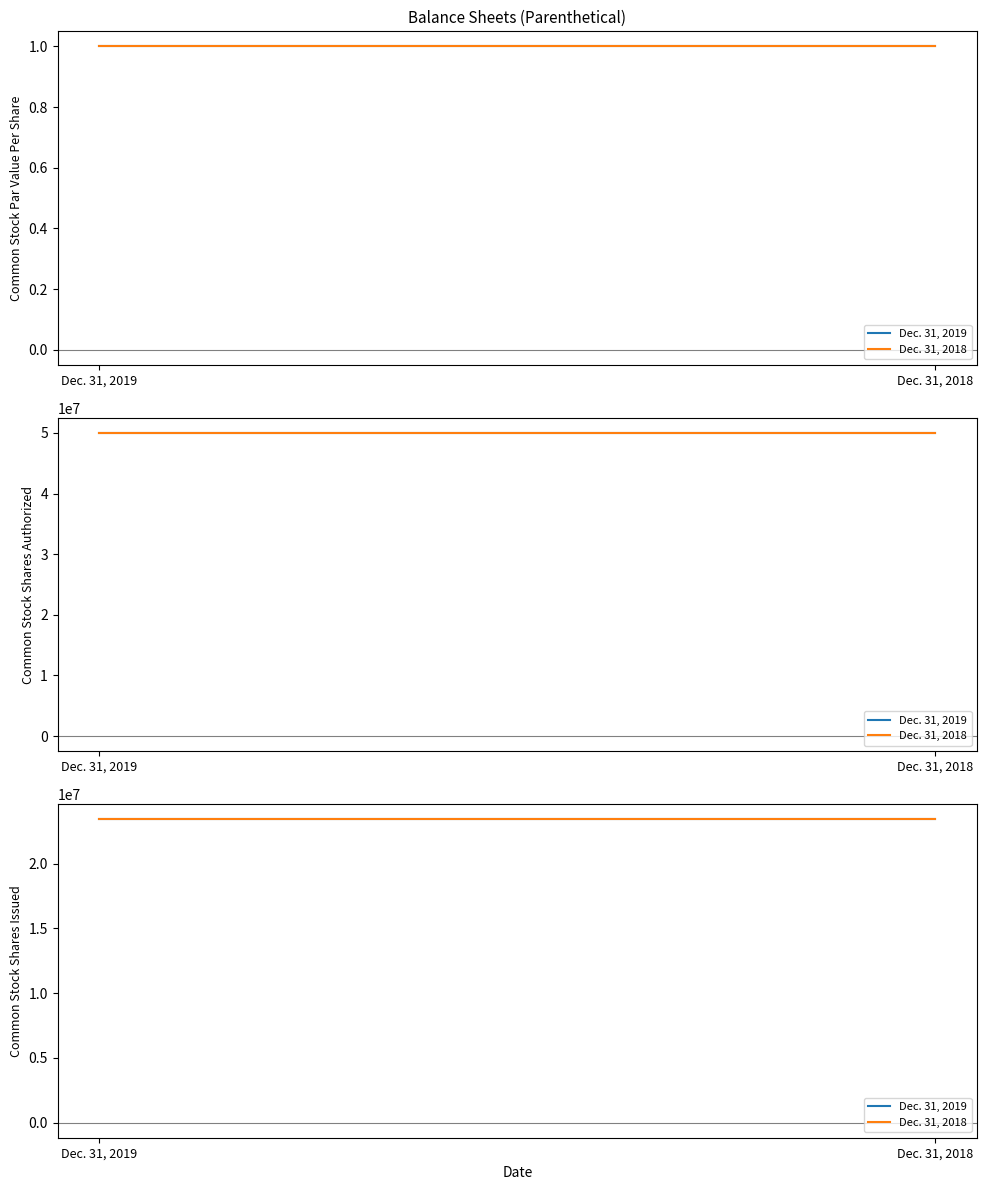

What is the minimum value for Dec. 31, 2019?

1